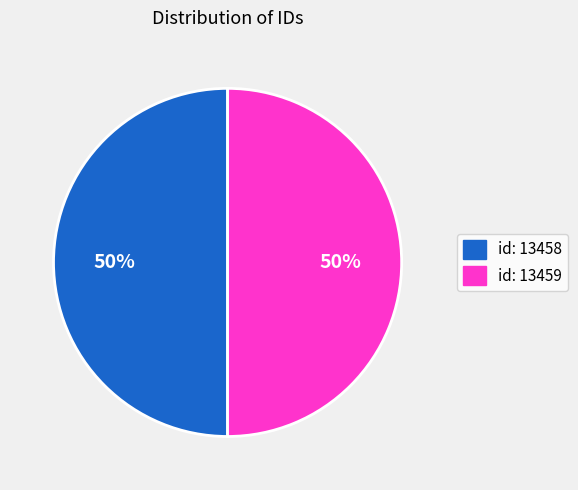

To the nearest percent, what portion does id: 13459 represent?

50%